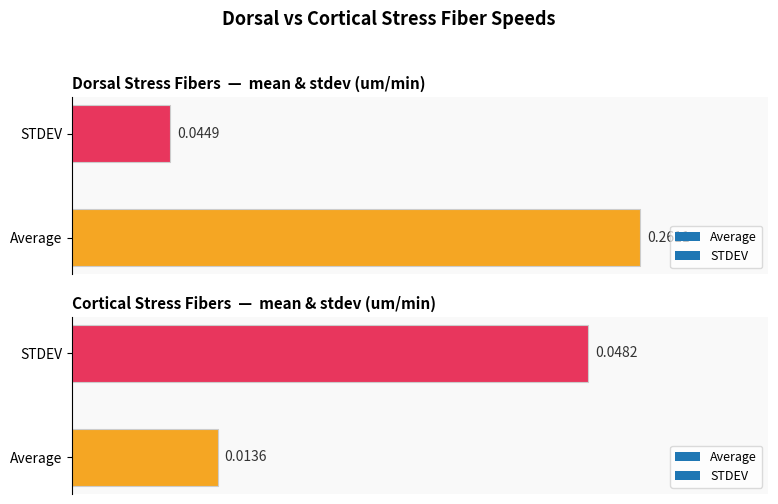

What is the sum of all Cortical SF (um/min) values?

0.1